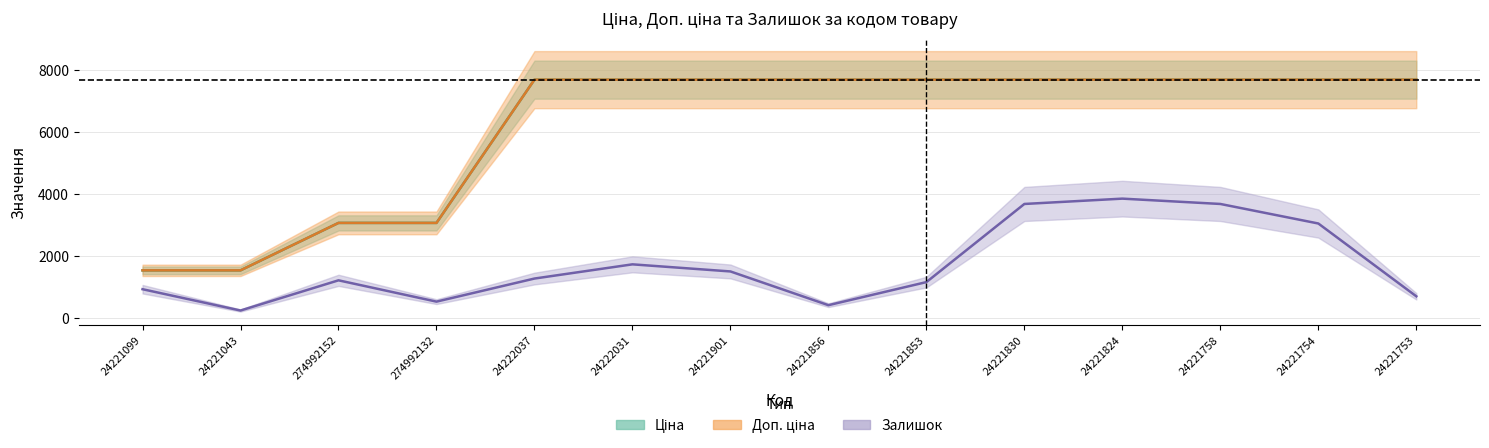

Reading right to left, list all the values displayed in this chart.

Ціна: 24221753=7688.0	24221754=7688.0	24221758=7688.0	24221824=7688.0	24221830=7688.0	24221853=7688.0	24221856=7688.0	24221901=7688.0	24222031=7688.0	24222037=7688.0	274992132=3059.7	274992152=3059.7	24221043=1526.8	24221099=1526.8
Доп. ціна: 24221753=7688.0	24221754=7688.0	24221758=7688.0	24221824=7688.0	24221830=7688.0	24221853=7688.0	24221856=7688.0	24221901=7688.0	24222031=7688.0	24222037=7688.0	274992132=3060.0	274992152=3060.0	24221043=1527.0	24221099=1527.0
Залишок: 24221753=688.5	24221754=3040.8	24221758=3671.9	24221824=3844.0	24221830=3671.9	24221853=1147.5	24221856=401.6	24221901=1491.7	24222031=1721.2	24222037=1262.2	274992132=516.4	274992152=1204.8	24221043=229.5	24221099=918.0